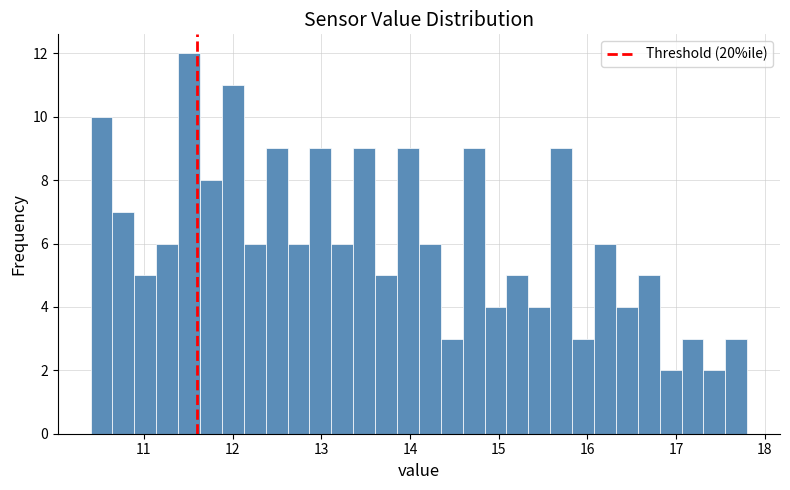

Read against the x-axis, roughly where is the centre of the tallest bar?

11.5